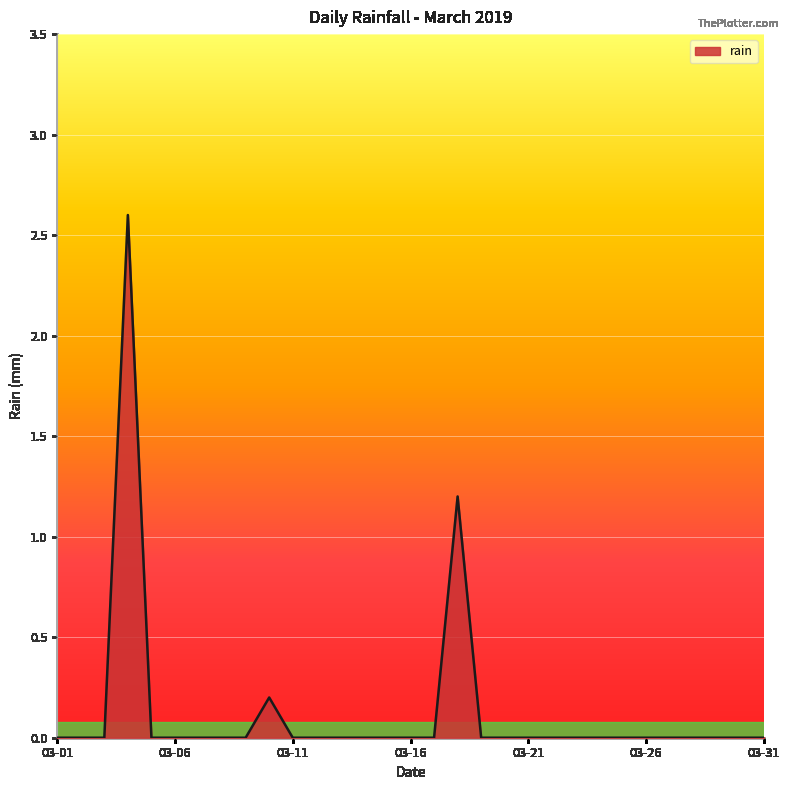

What is the maximum value shown in the chart?

2.6